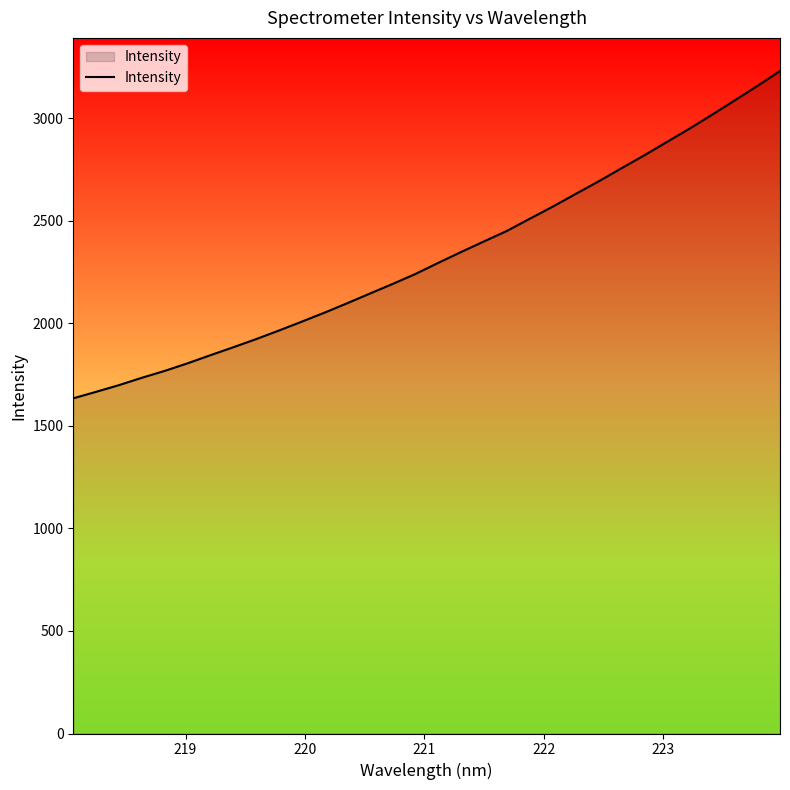

What is the difference between the maximum and minimum values?

1595.6